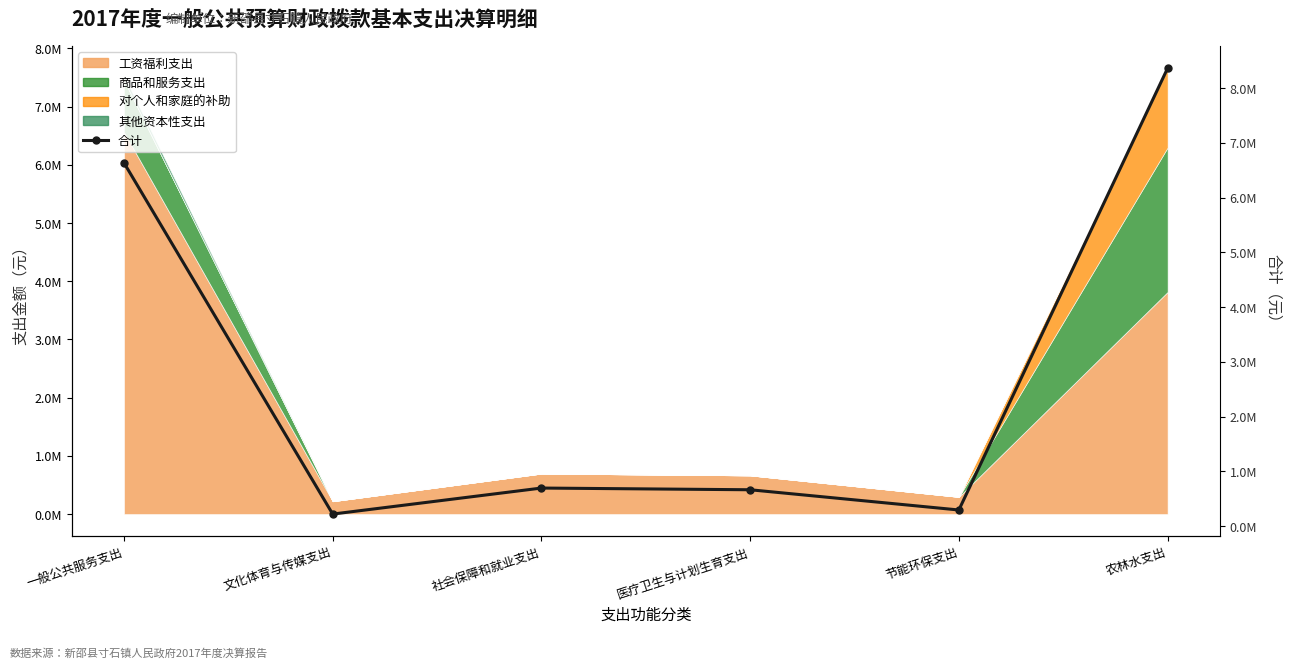

What is the sum of all values?

16875318.6